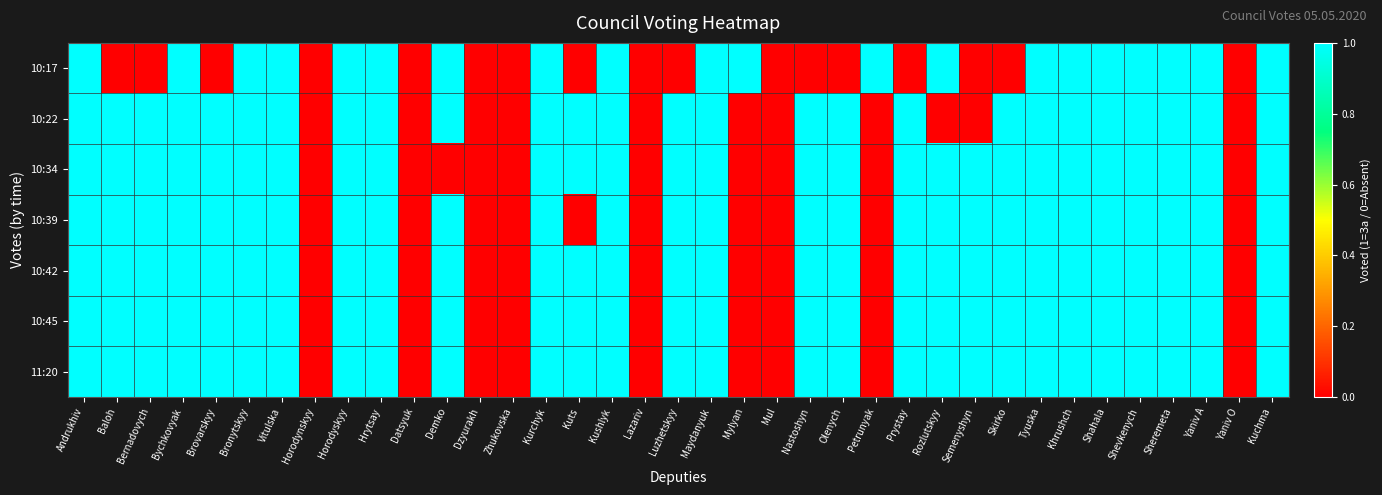

At how many categories does at least one series exceed 0?

30